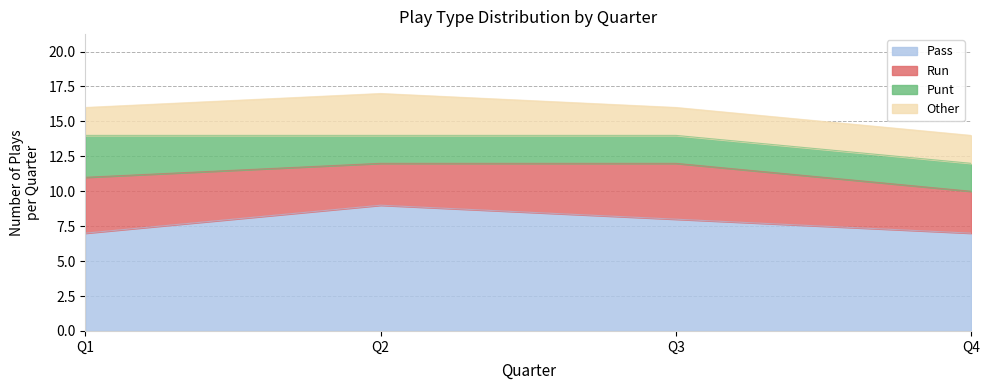

Reading left to right, what are all the values shown in this chart?

pass: Q1=7	Q2=9	Q3=8	Q4=7
run: Q1=4	Q2=3	Q3=4	Q4=3
punt: Q1=3	Q2=2	Q3=2	Q4=2
other: Q1=2	Q2=3	Q3=2	Q4=2